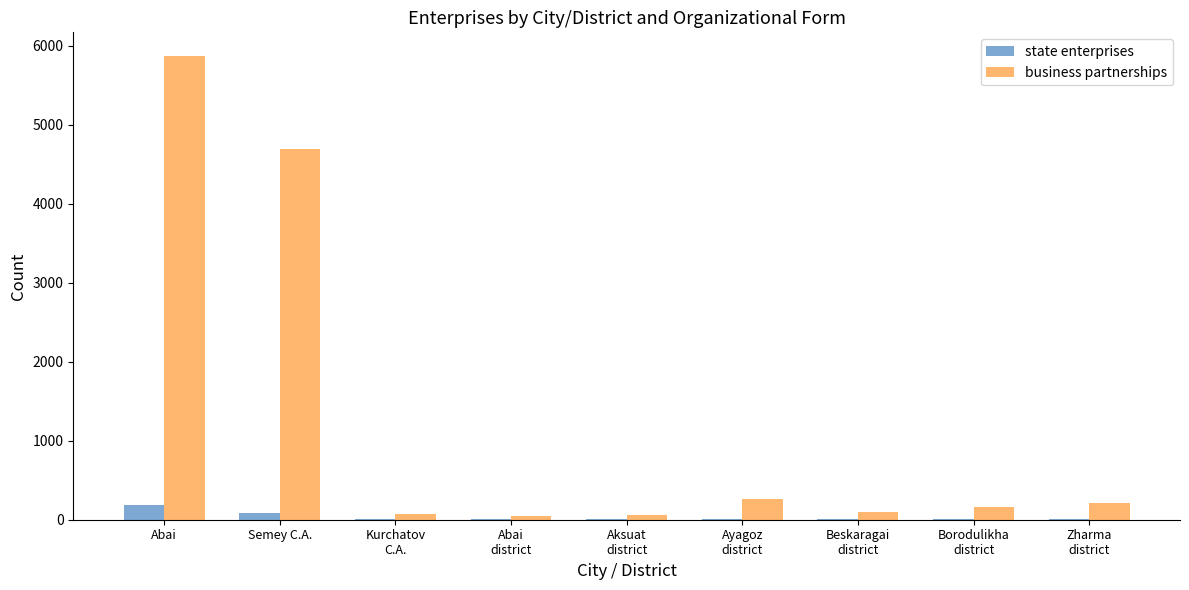

Does the chart contain stacked bars?

No